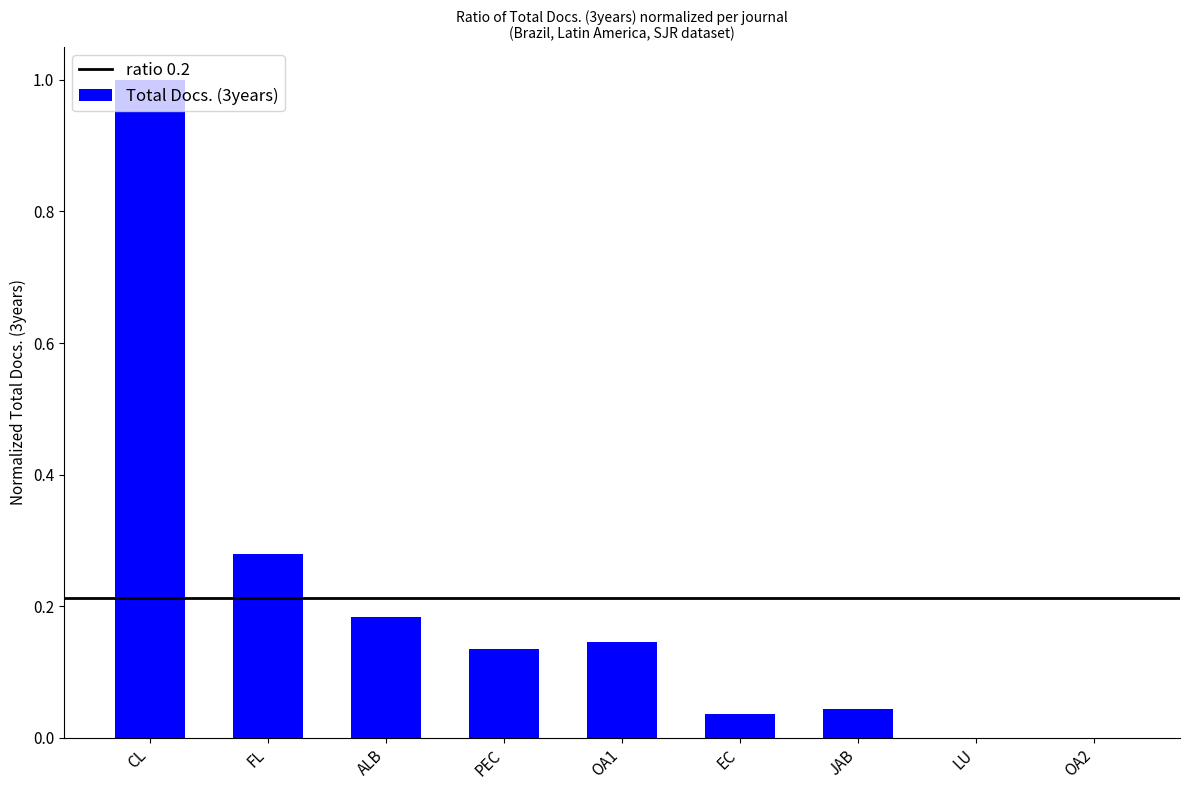

True or false: the data shows 0.1 at EC.

False